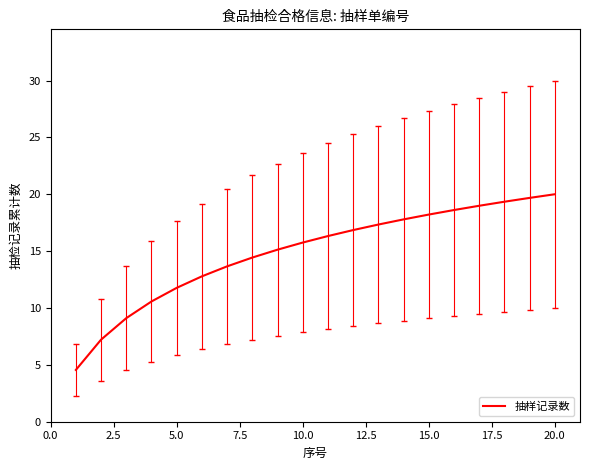

What is the minimum value shown in the chart?

4.6